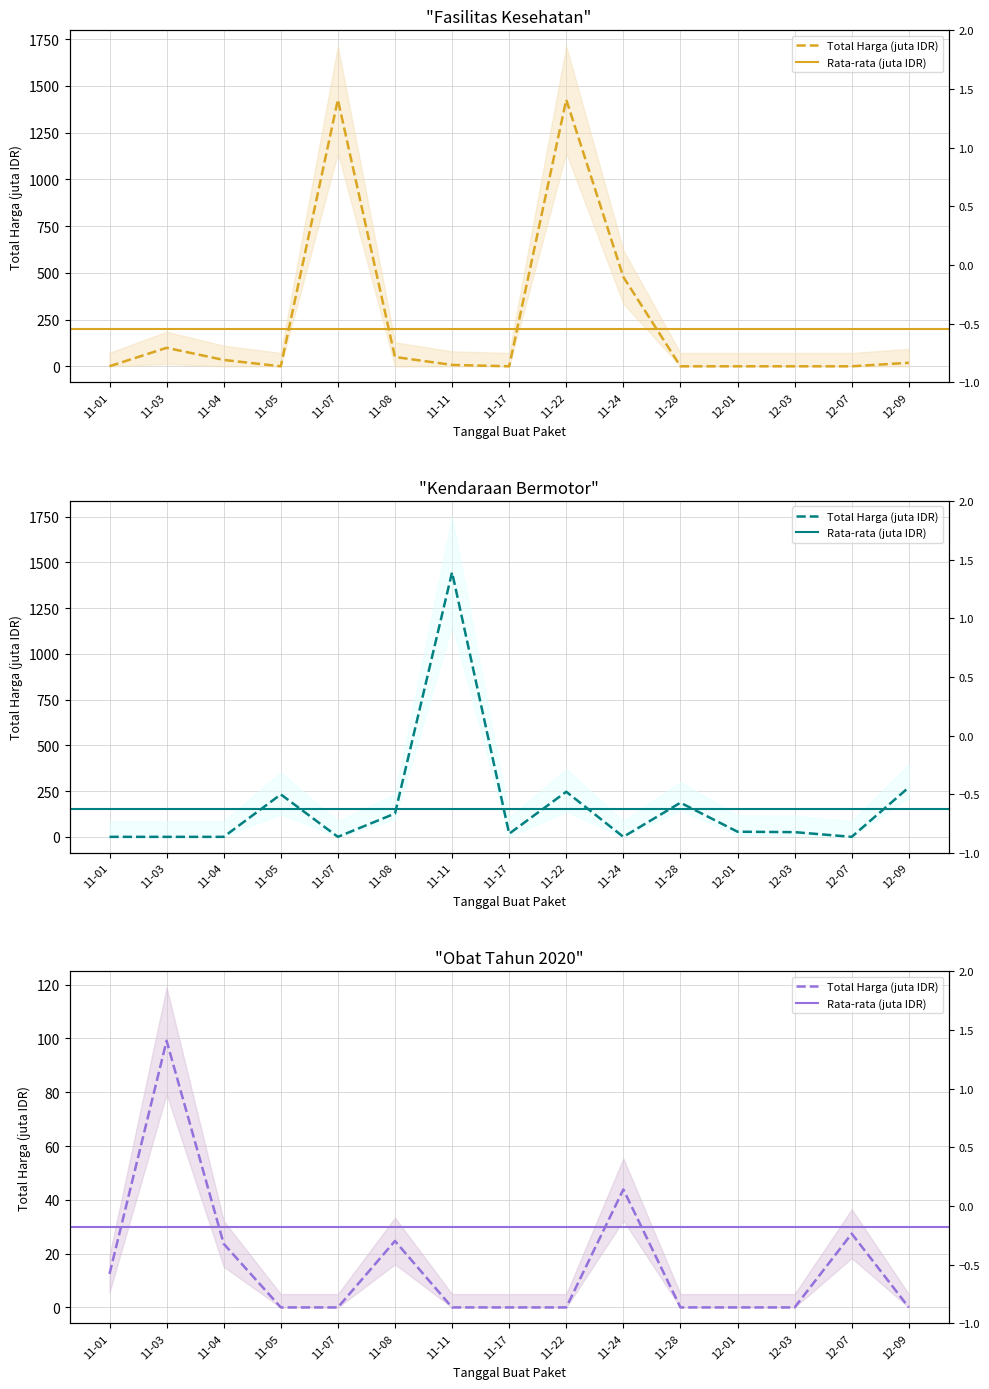

After their last crossing, which series has the higher values: Total Harga (Fasilitas Kesehatan) or Total Harga (Obat Tahun 2020)?

Total Harga (Fasilitas Kesehatan)